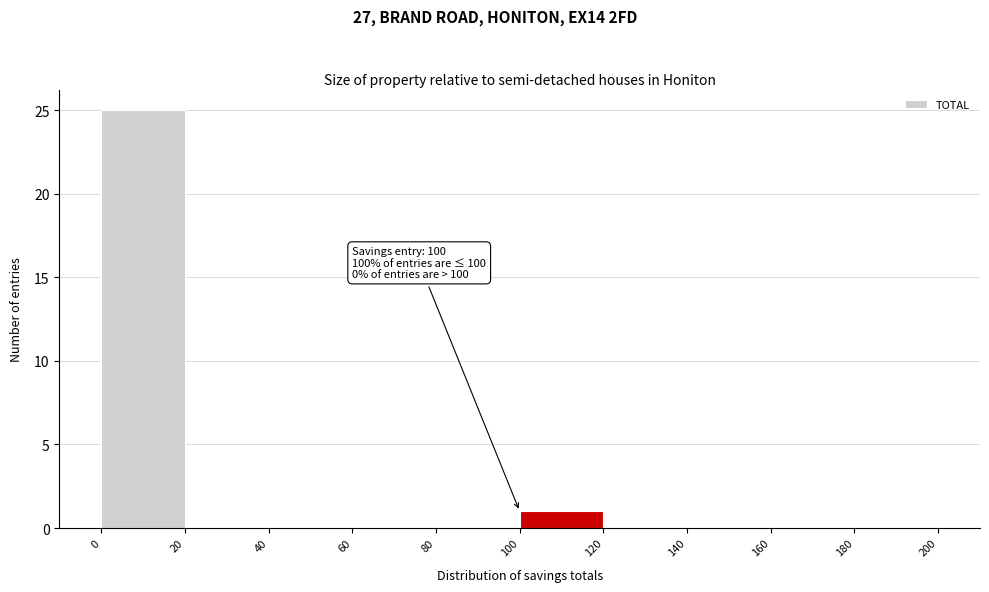

Which range on the x-axis has the tallest bar?

0 to 20